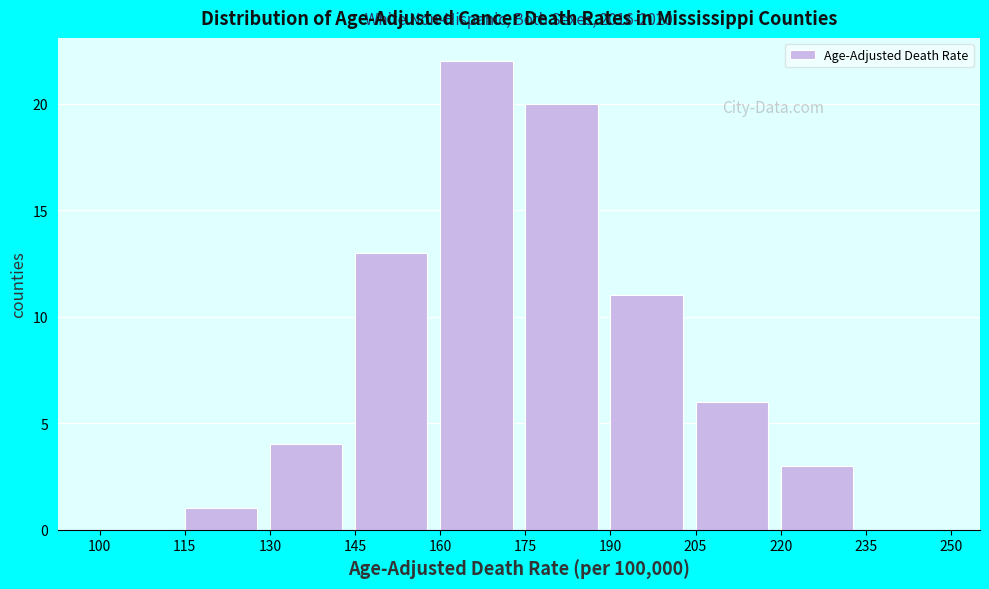

Which range on the x-axis has the tallest bar?

160 to 175